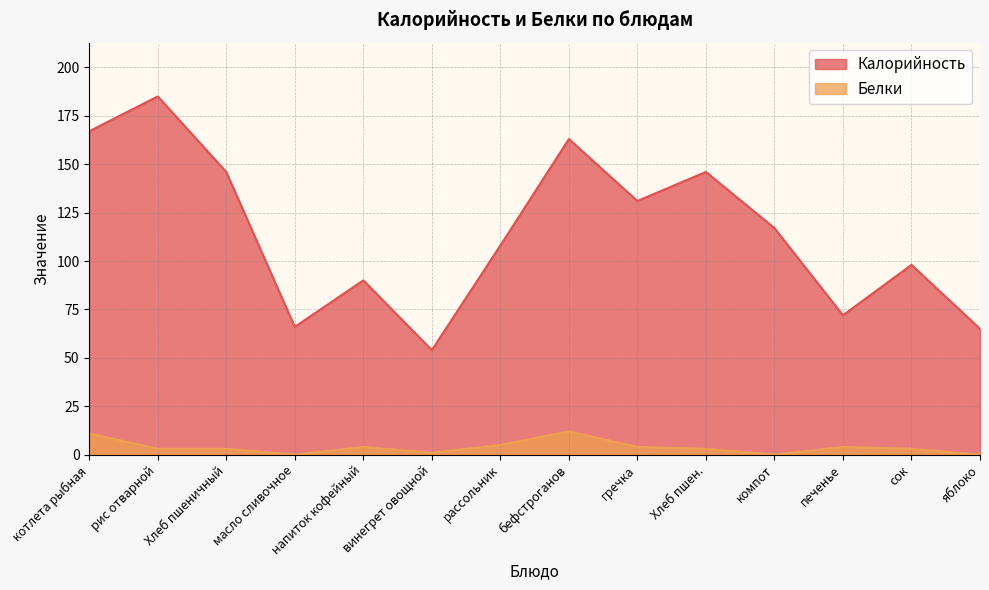

What are all the series names shown in the legend?

Калорийность, Белки